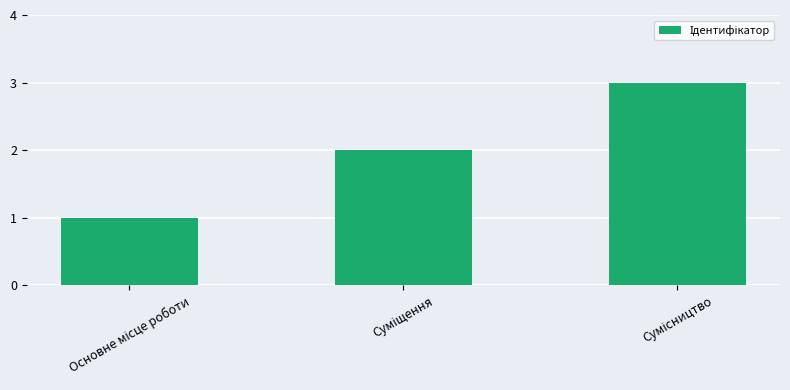

What is the maximum value shown in the chart?

3